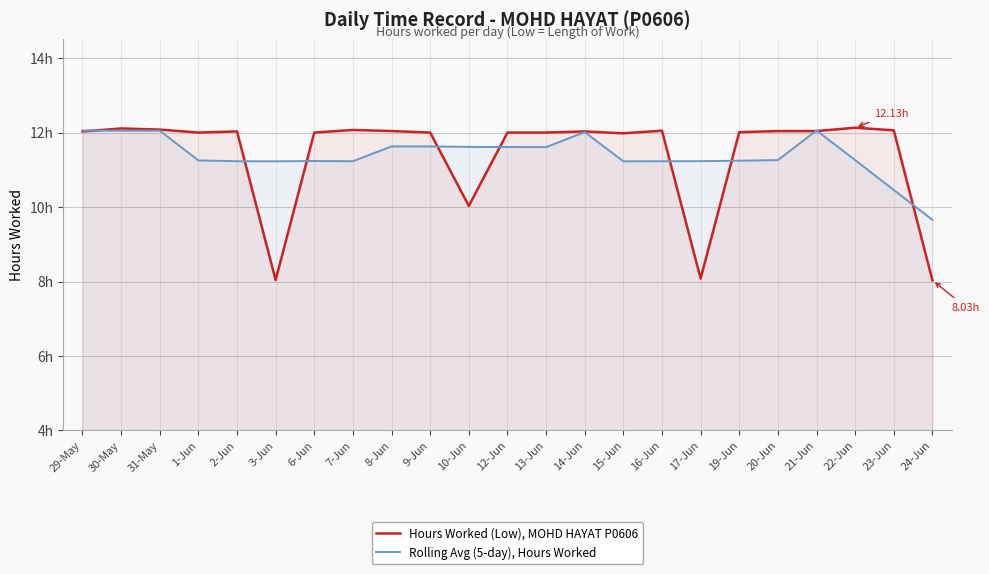

Which series has the largest total across all categories?

Hours Worked (Low), MOHD HAYAT P0606